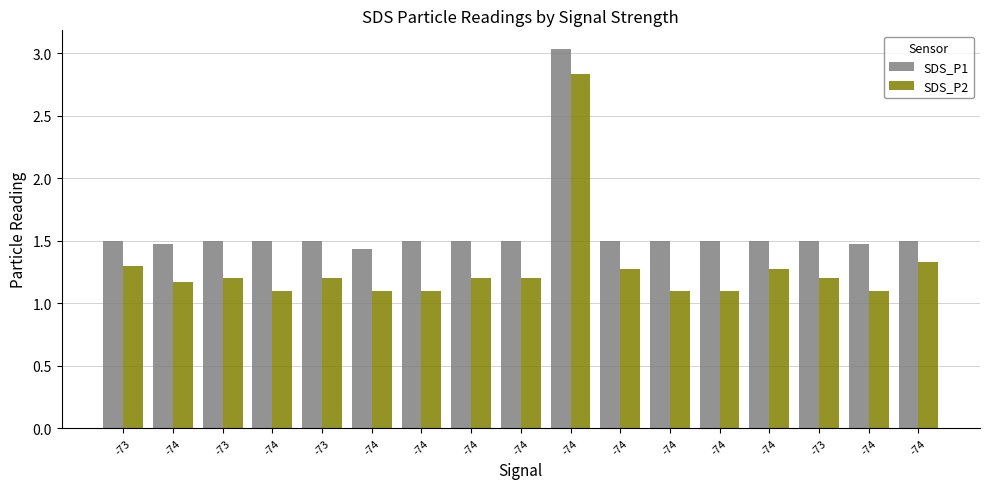

What is the label of the 4th bar from the left?

-74